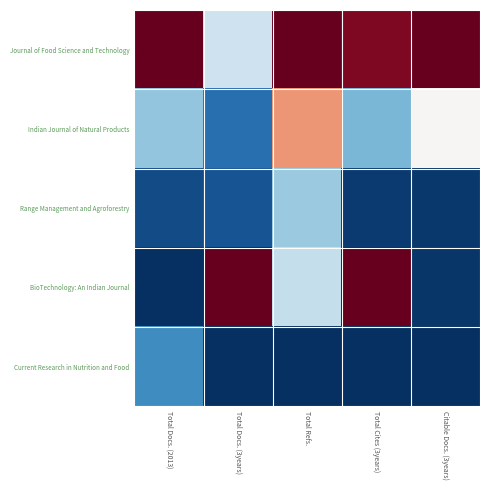

How many series are shown in this chart?

5